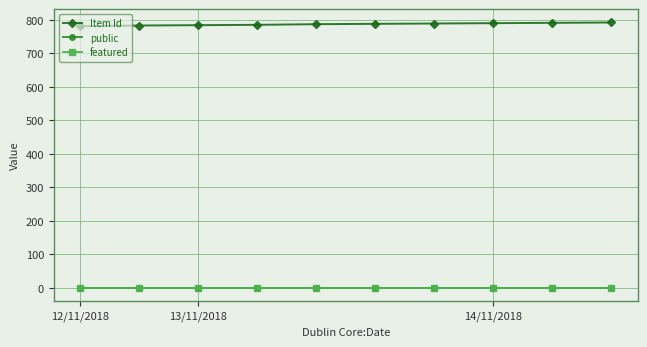

What is the value of the Item Id point at the 5th from the left?

787